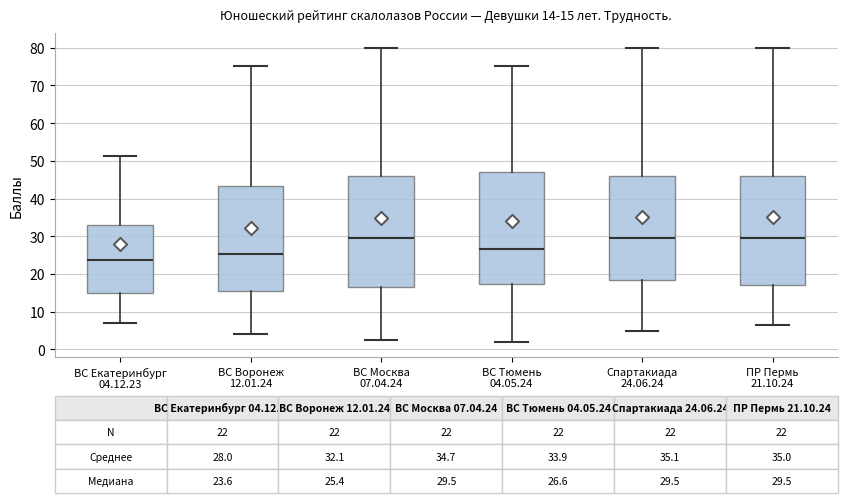

Which box's median line is the lowest?

ВС Екатеринбург 04.12.23